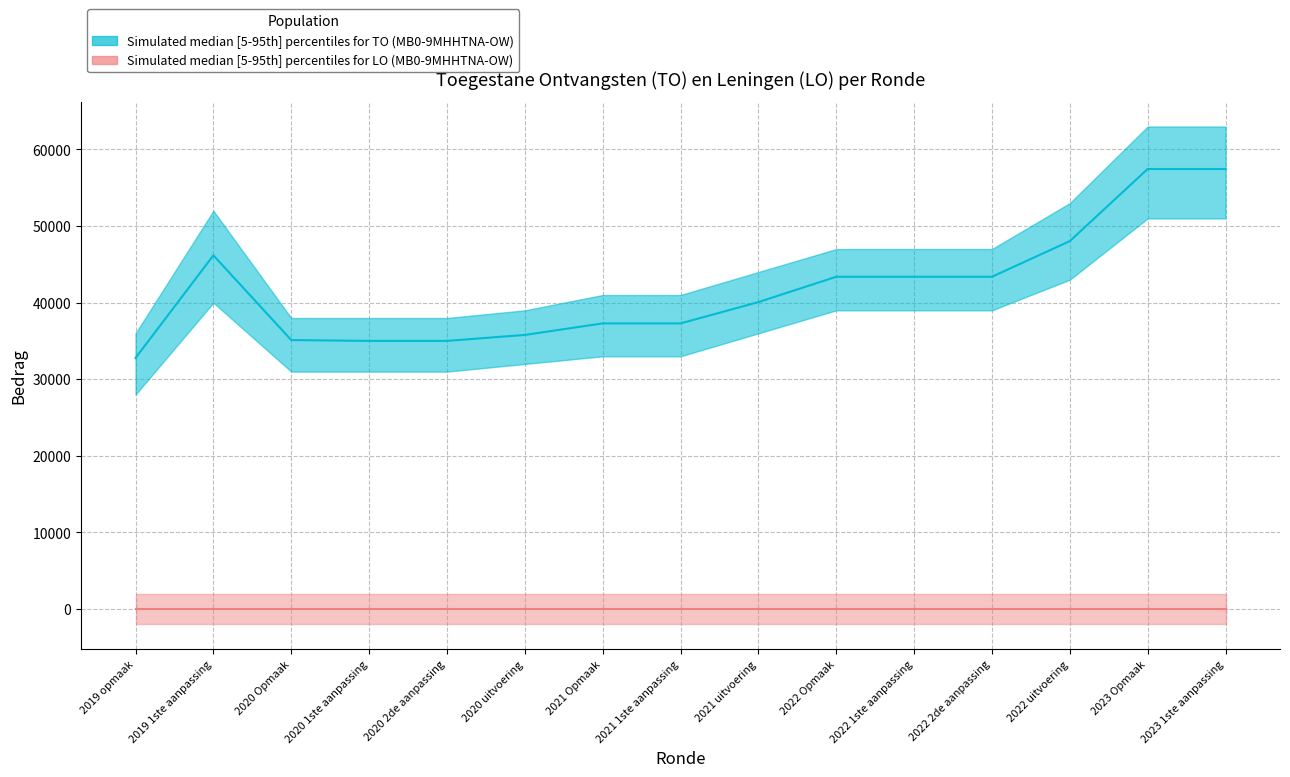

The value at 2021 Opmaak is 23838. True or false?

False